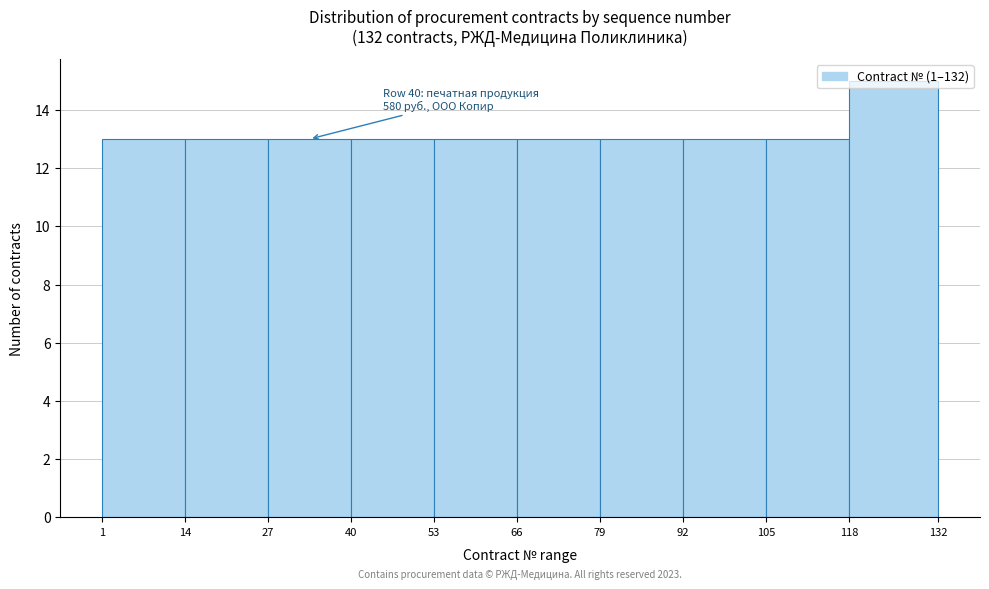

Over which range of the x-axis is the bar tallest?

118 to 132